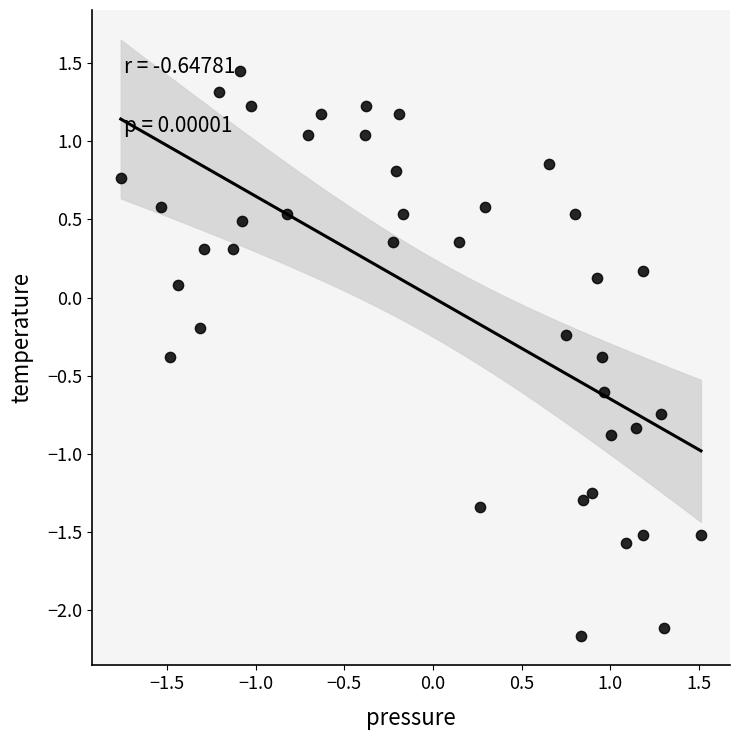

What is the range of X values (max minus min)?

3.3